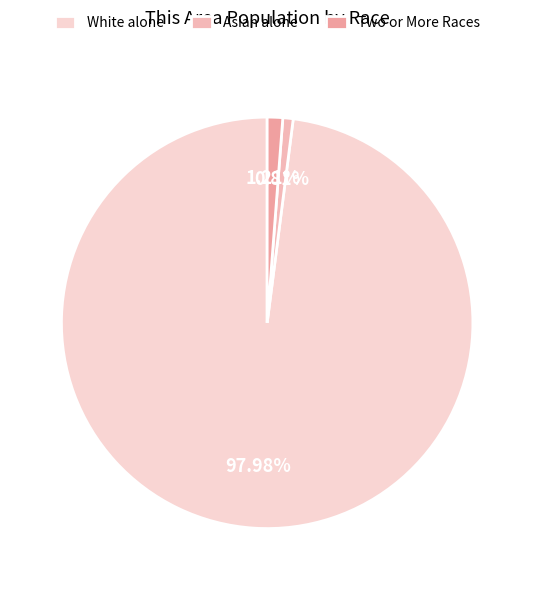

Is there a majority slice in this chart?

Yes